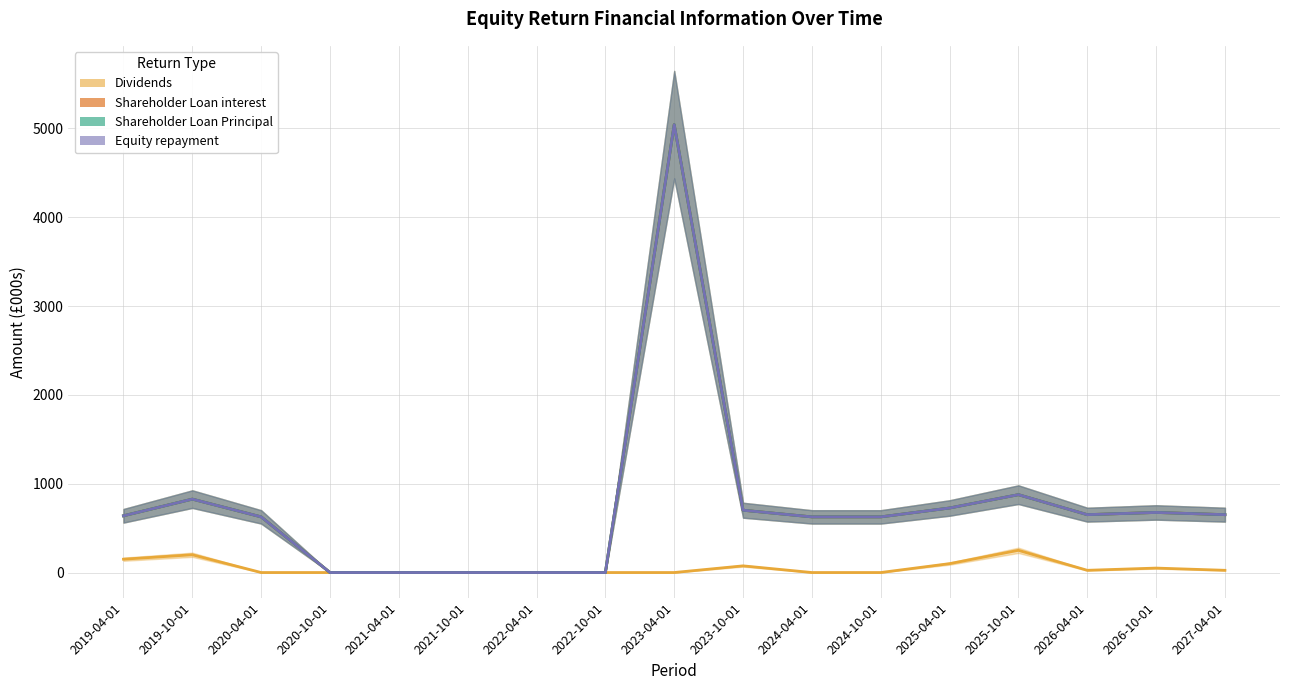

Which series has the widest spread of values?

Shareholder Loan interest